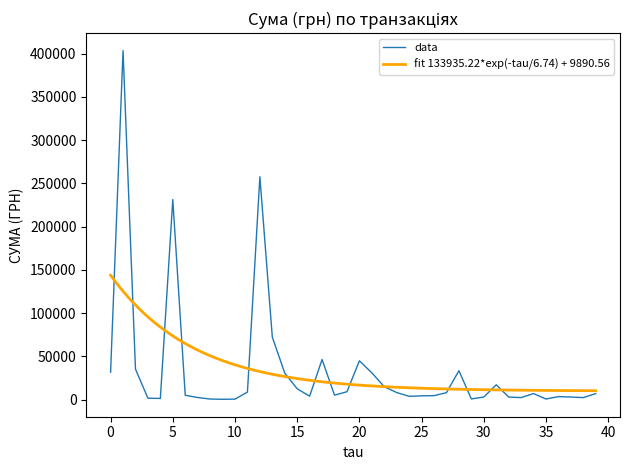

Count the number of data series in this chart.

1